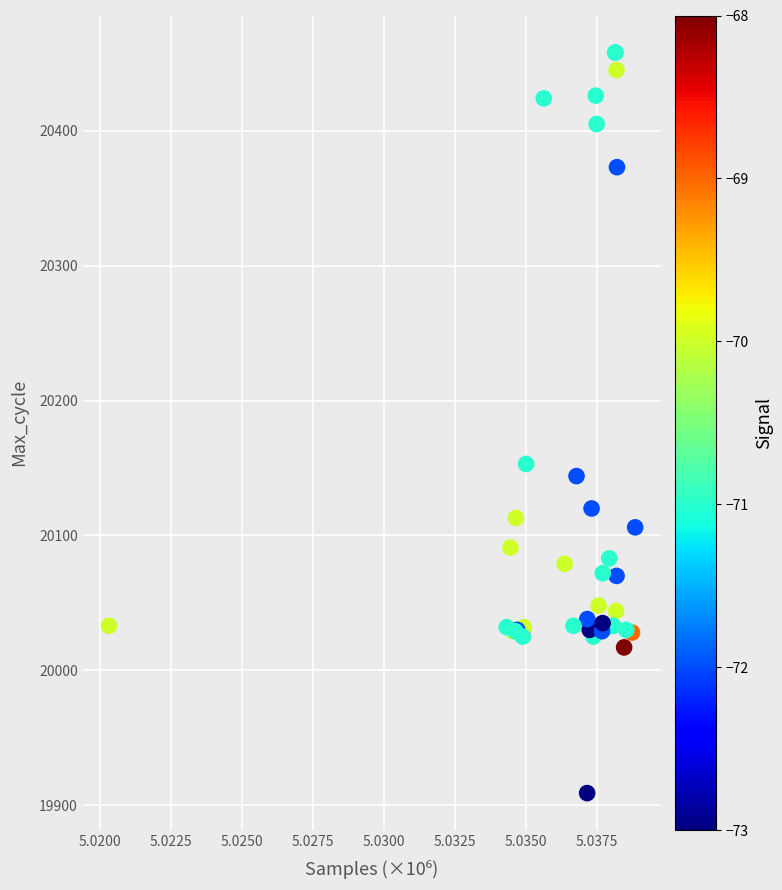

What Y value in the scatter plot is closest to 20183?

20153